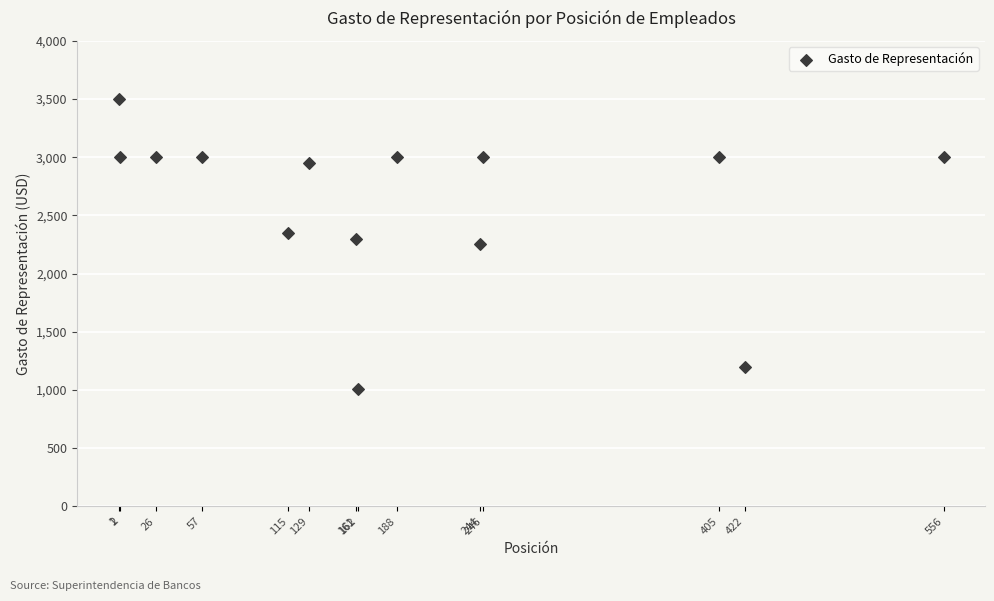

What is the range of X values (max minus min)?

555